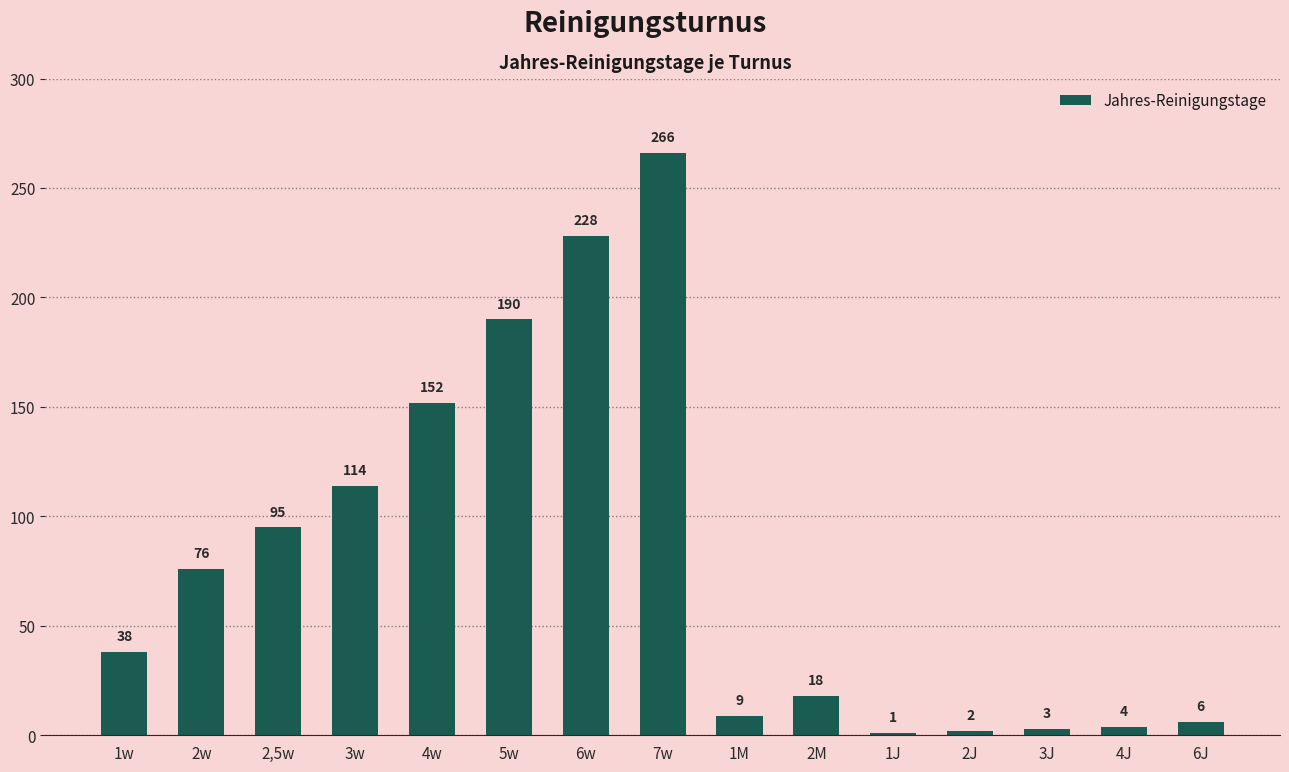

The value at 2w is 33. True or false?

False